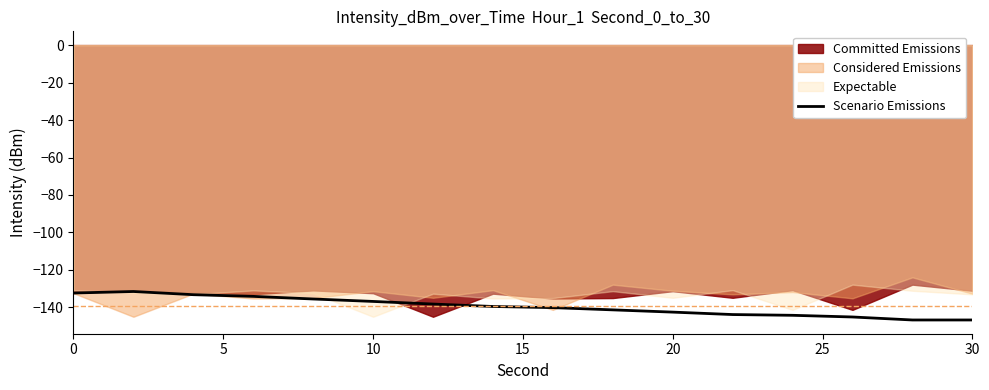

What is the smallest value displayed?

-146.7